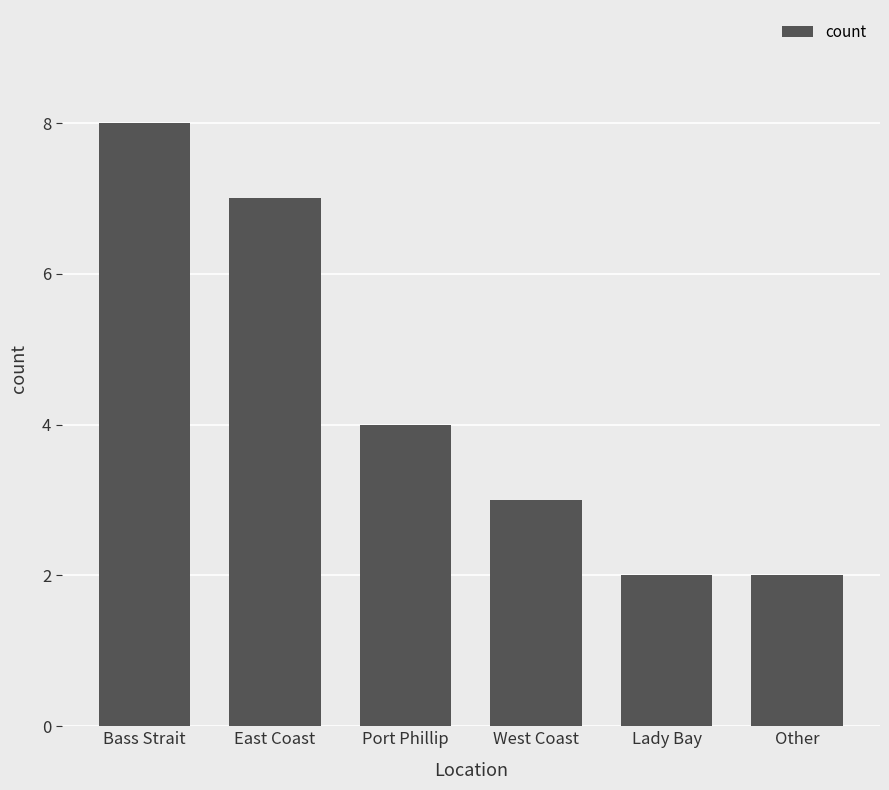

Is it true that the value at Port Phillip is 4?

True